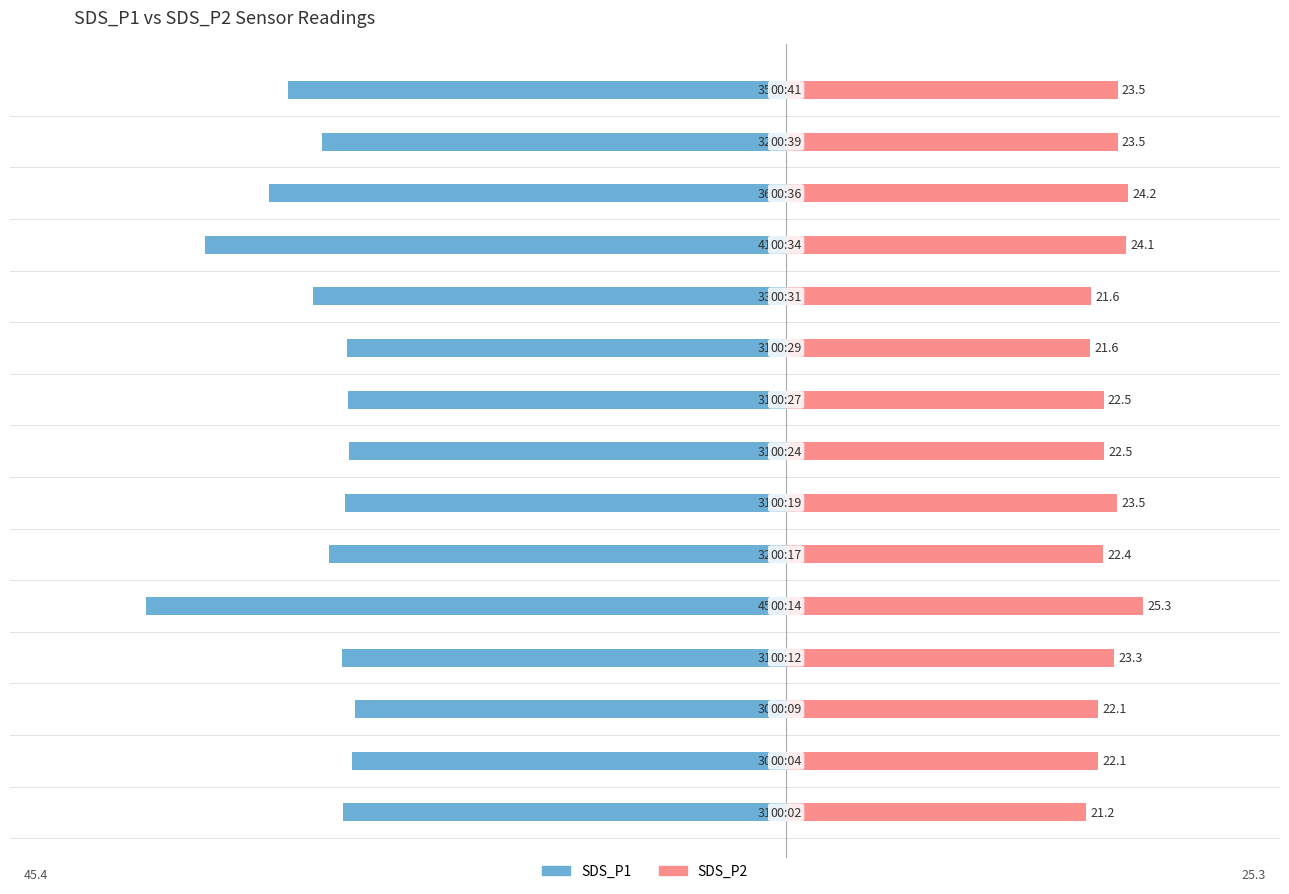

The SDS_P1 series shows -56.0 at 11. True or false?

False